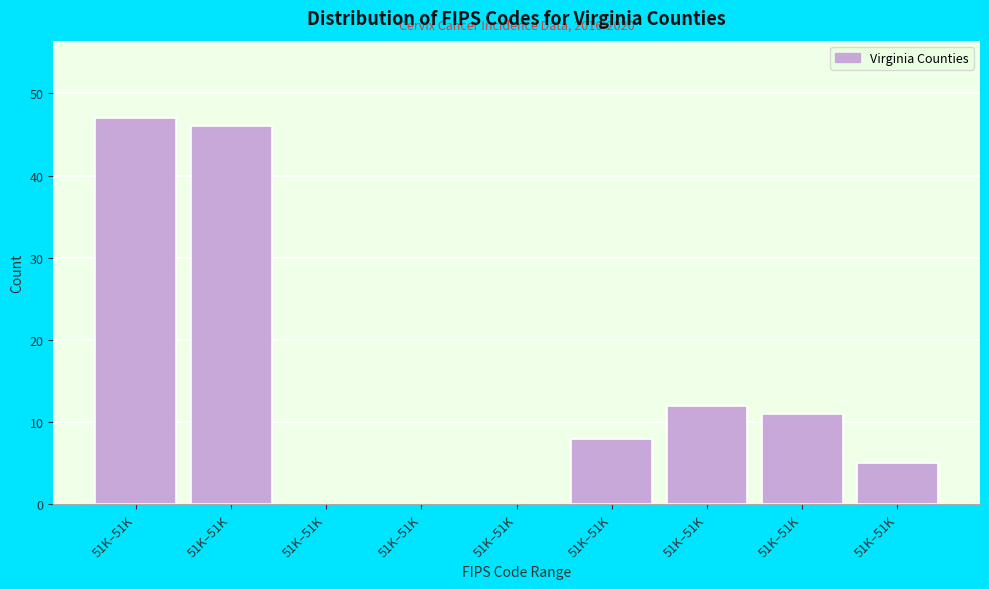

Are the bars horizontal?

No